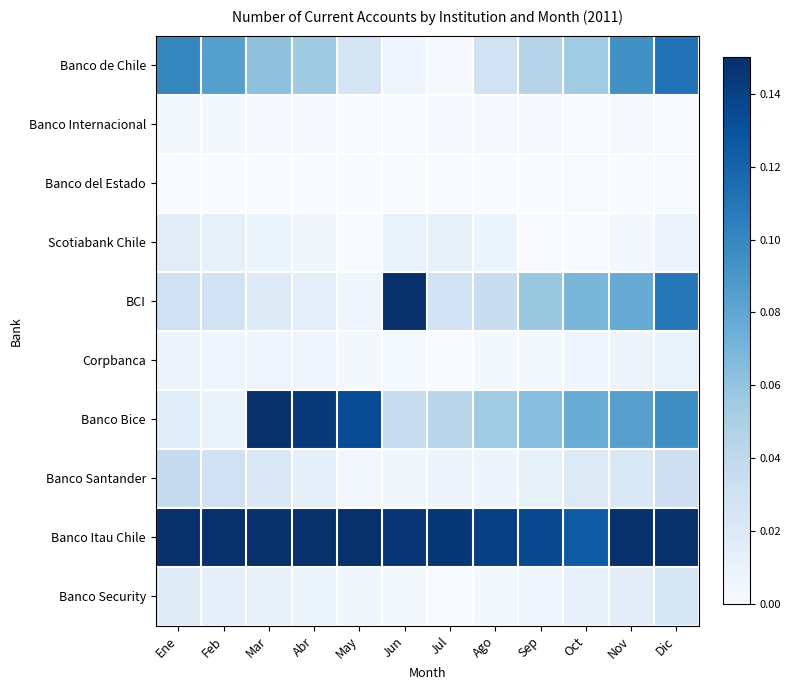

How many categories are shown in the chart?

12